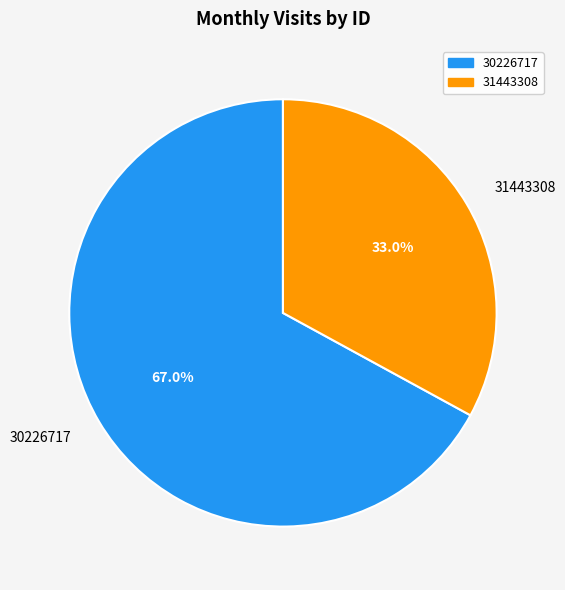

Does 30226717 account for over 50% of the chart?

Yes